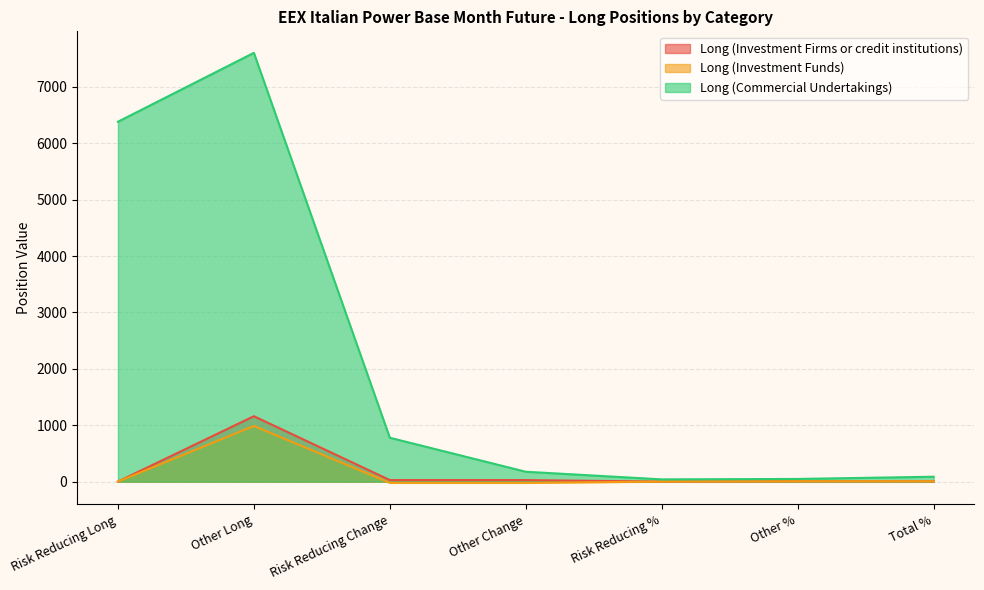

At which category does the chart reach its peak across all series?

Other Long